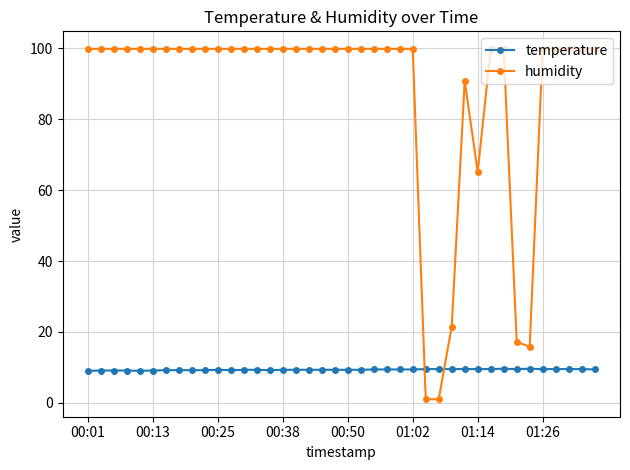

True or false: humidity and temperature cross at least once.

True